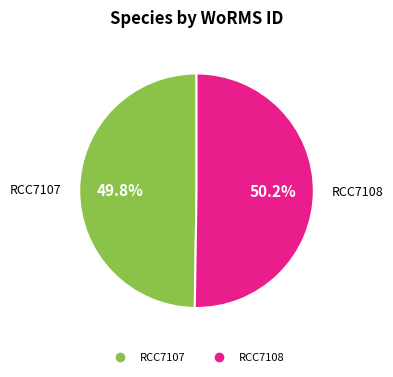

Approximately how many times larger is the value at RCC7108 compared to RCC7107?

1.0